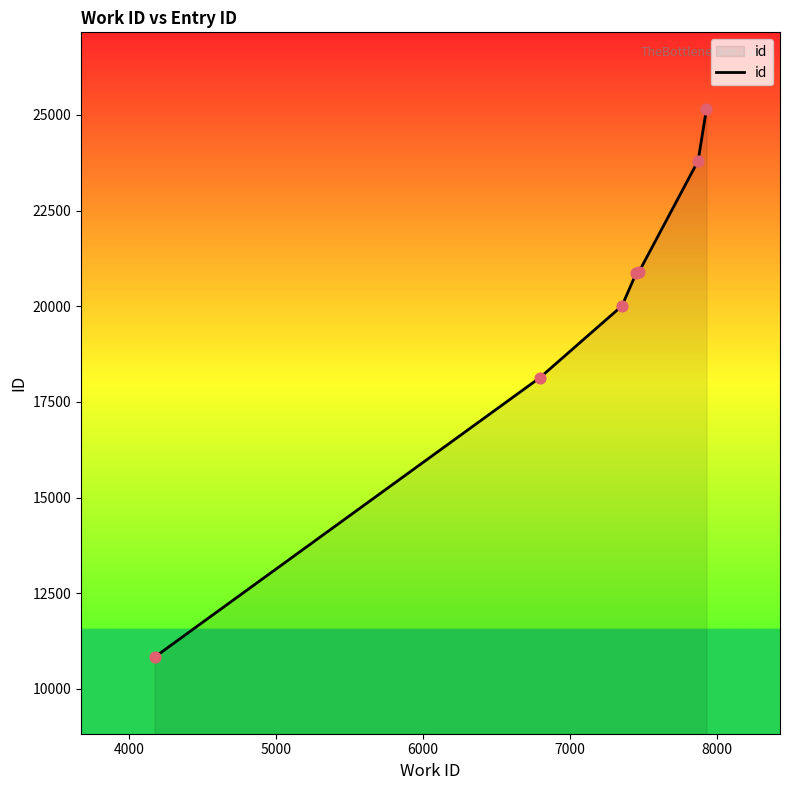

True or false: the data has more than 2 interior local peaks.

False